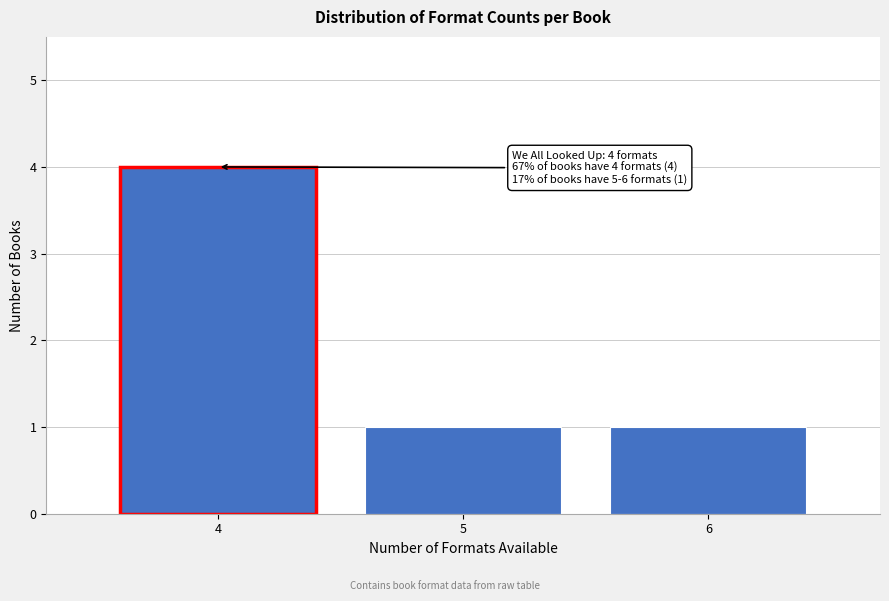

Reading left to right, extract all data points from this chart.

4	1	1